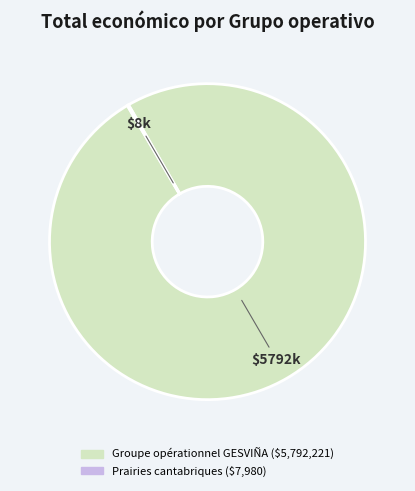

Which slice is the largest?

Groupe opérationnel GESVIÑA